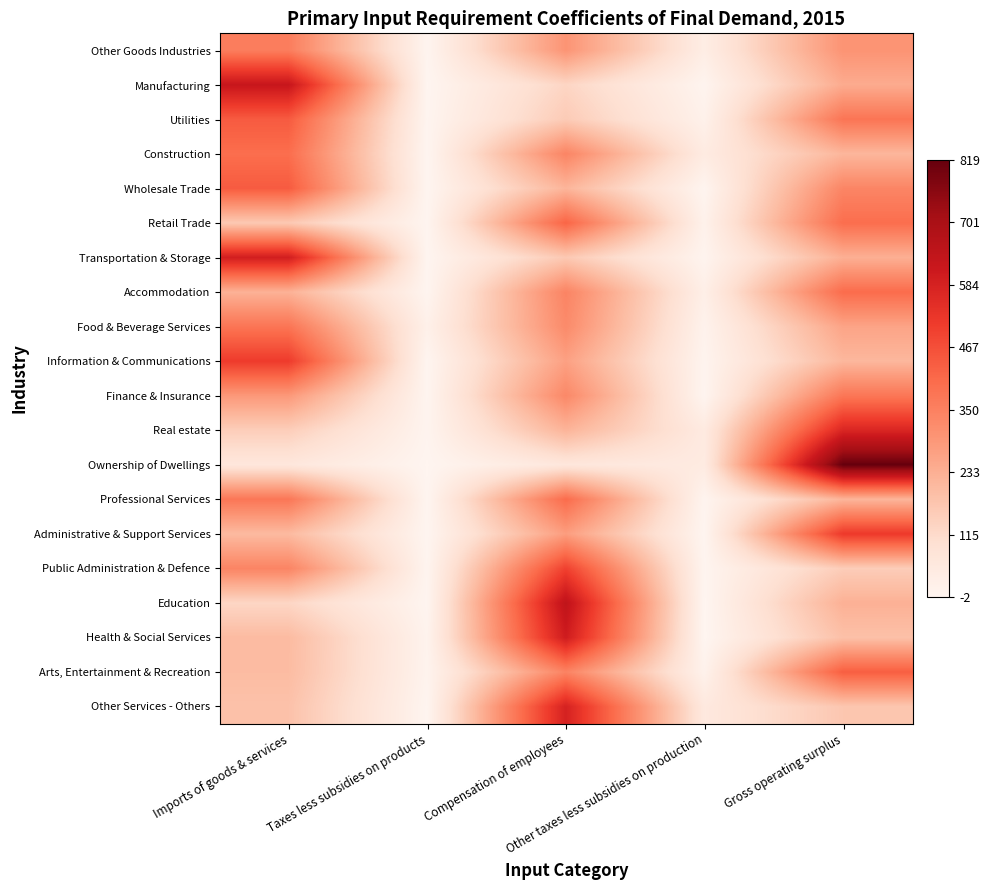

What is the difference between the highest and lowest values at Other taxes less subsidies on production?

59.7